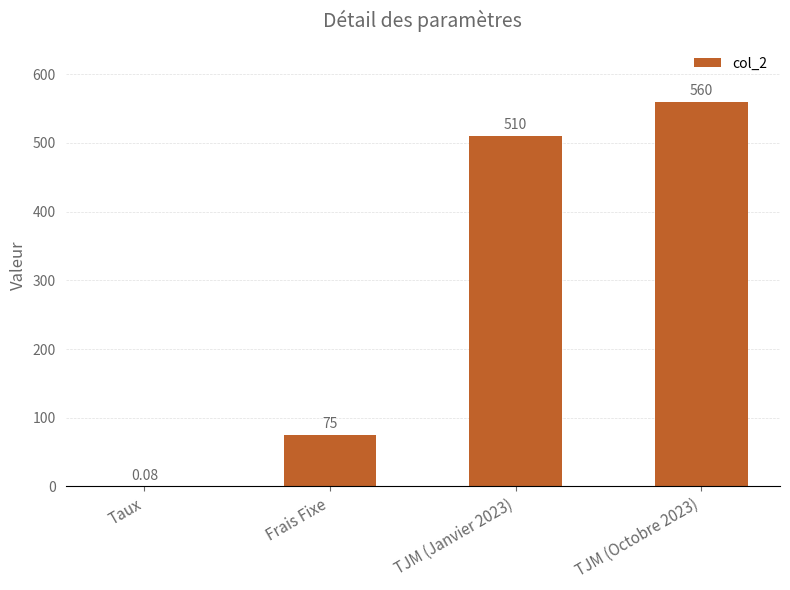

How many distinct data groups are displayed?

1